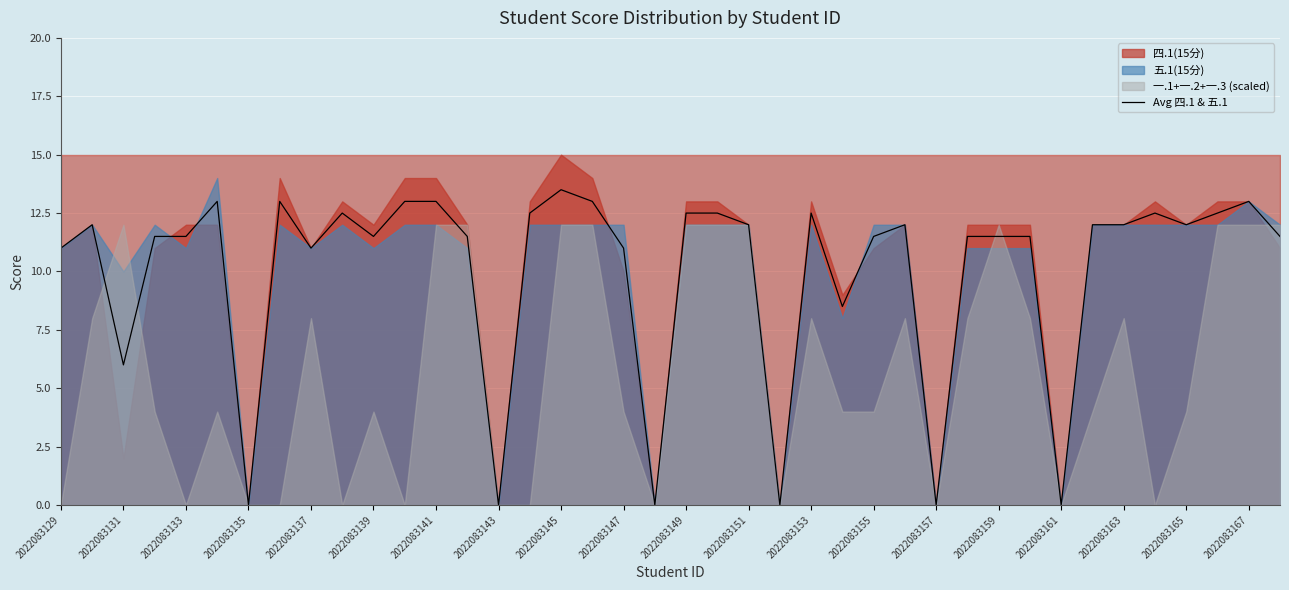

How many interior local peaks (higher than both neighbors) does the data have?

9